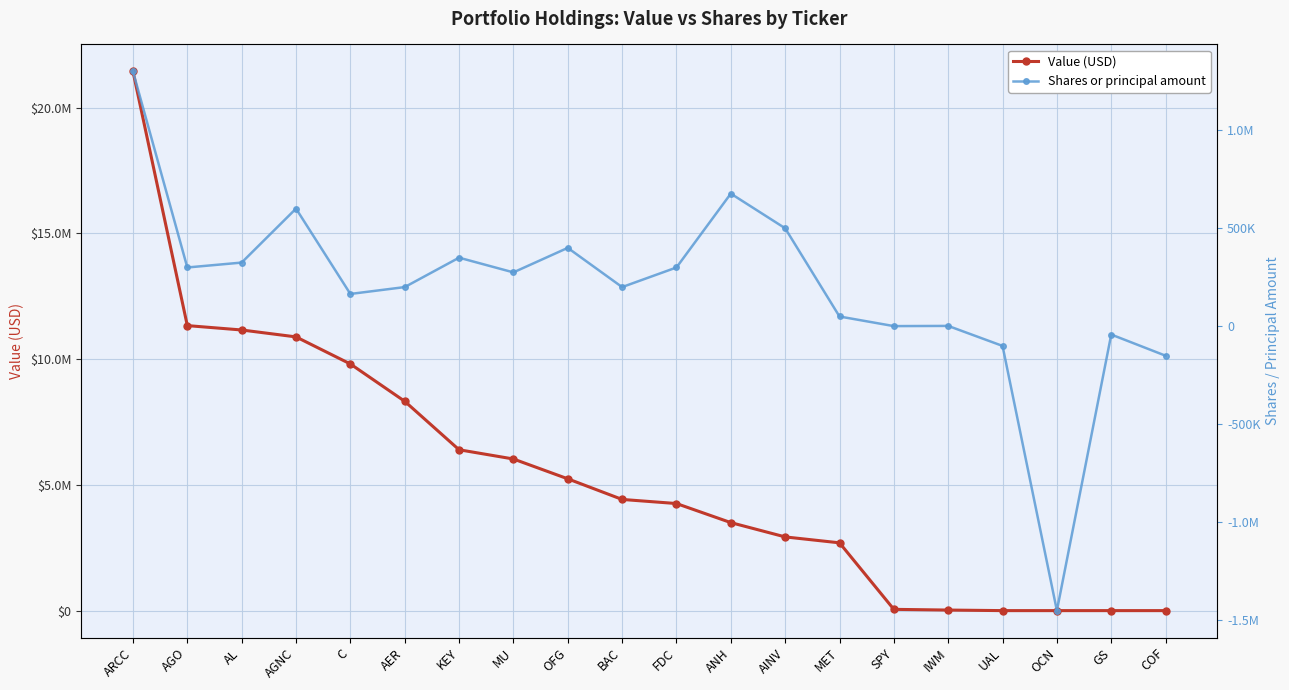

The Shares or principal amount series shows 497265 at FDC. True or false?

False